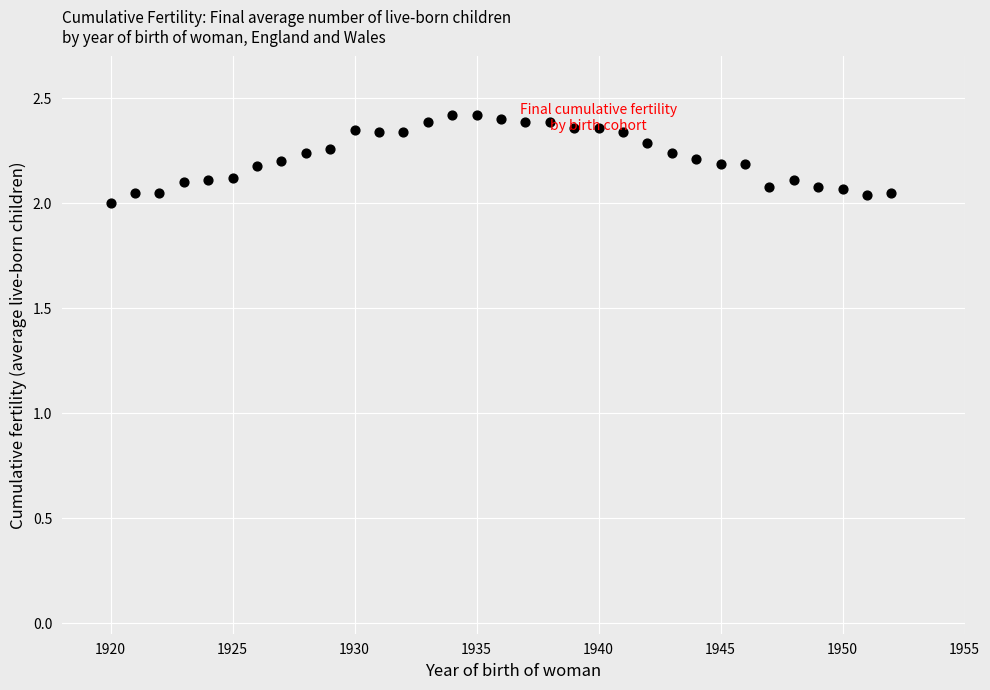

What is the range of Y values (max minus min)?

0.4